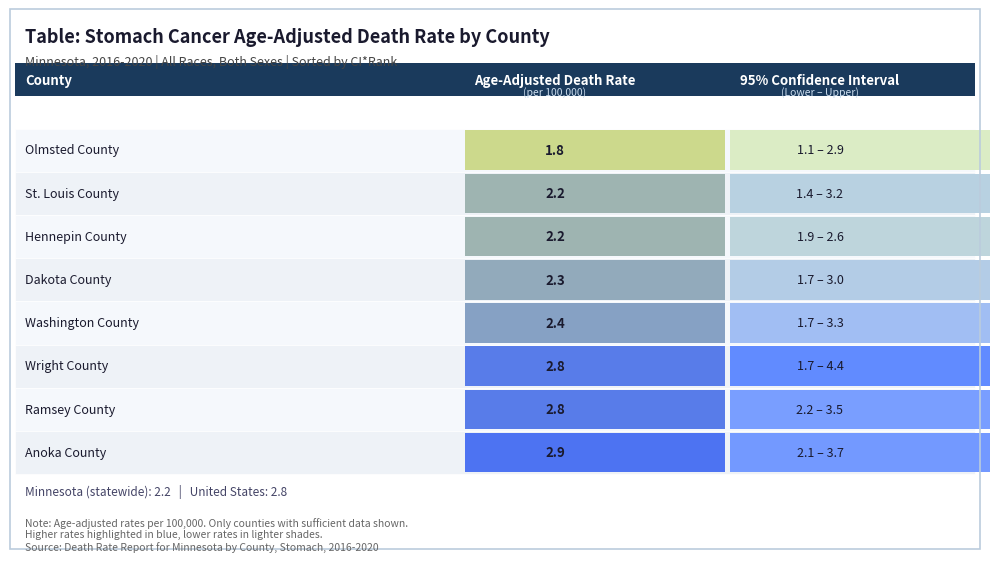

What is the maximum value shown in the chart?

4.4